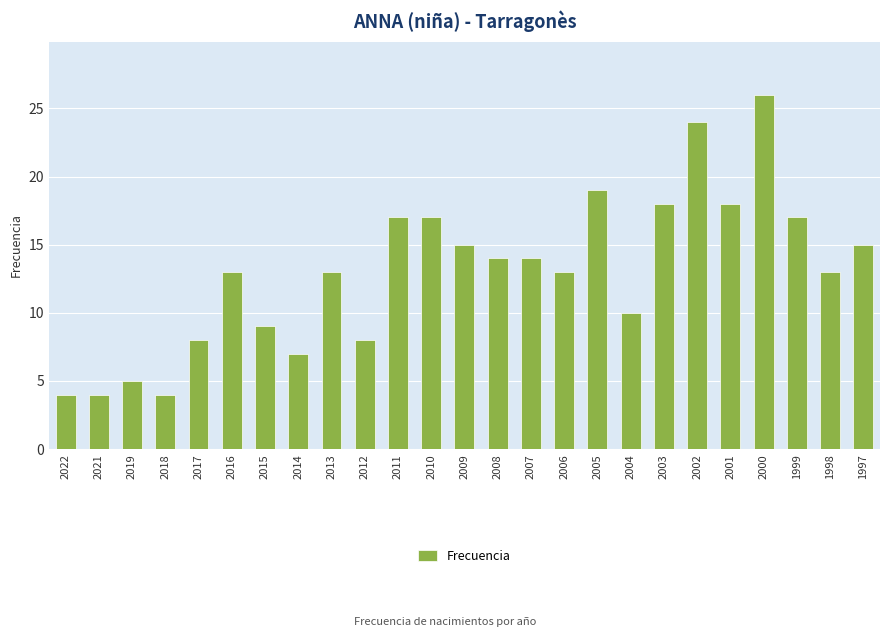

What is the difference between the maximum and minimum values?

22